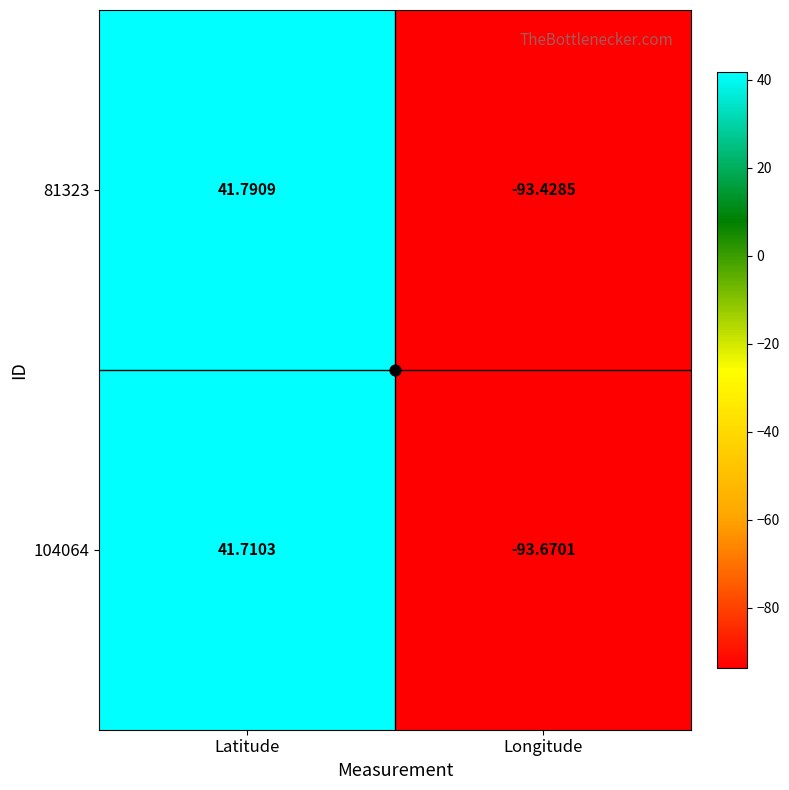

At which category is the sum across all series the highest?

Latitude